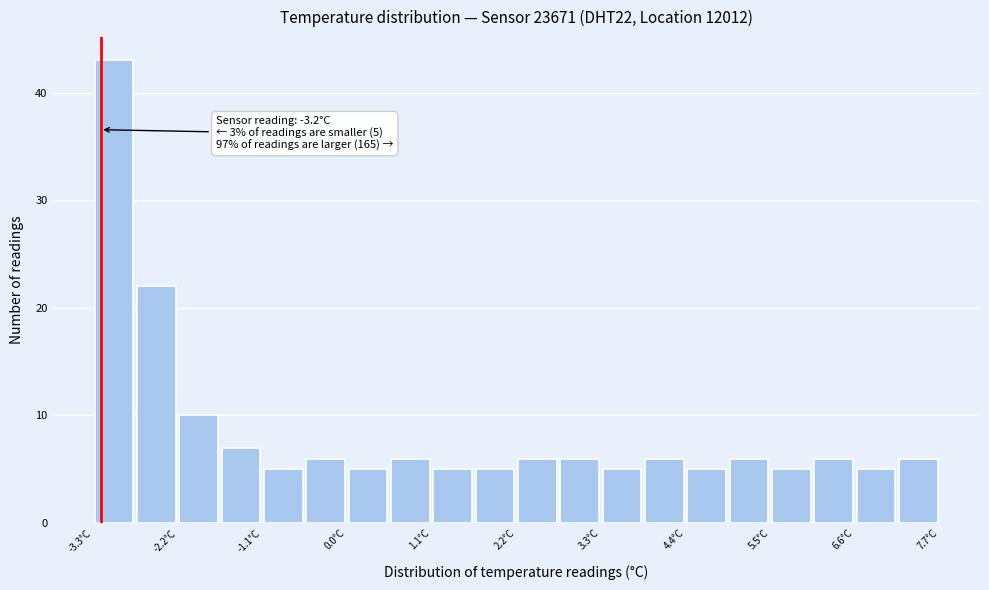

Read against the x-axis, roughly where is the centre of the tallest bar?

-3.0